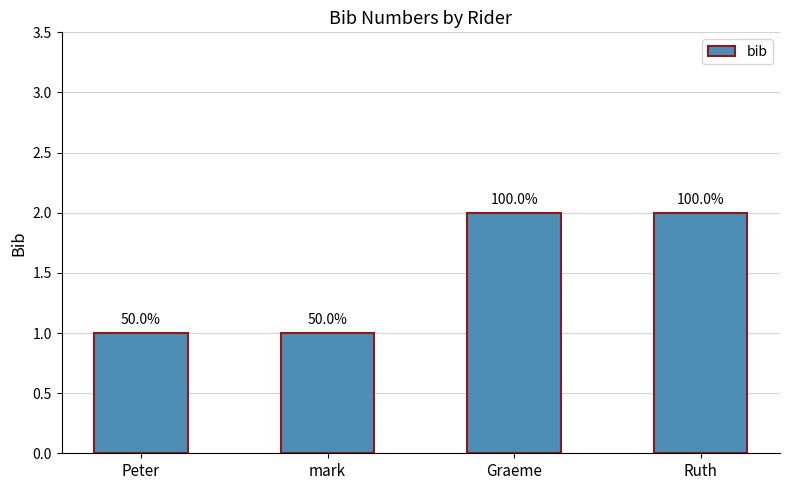

List the labels in order of value, largest first.

Graeme, Ruth, Peter, mark